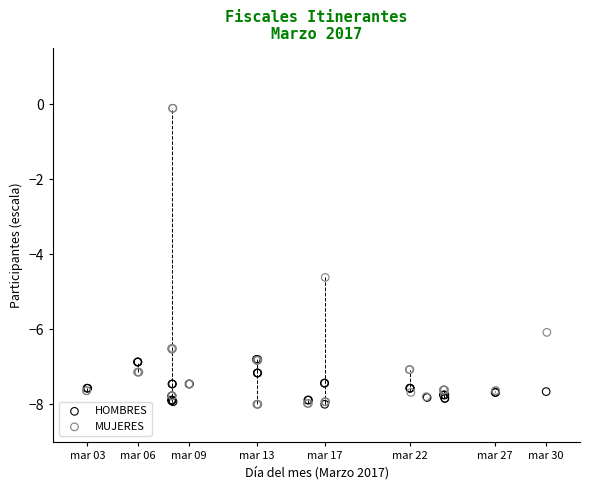

Which series reaches the maximum Y coordinate?

MUJERES